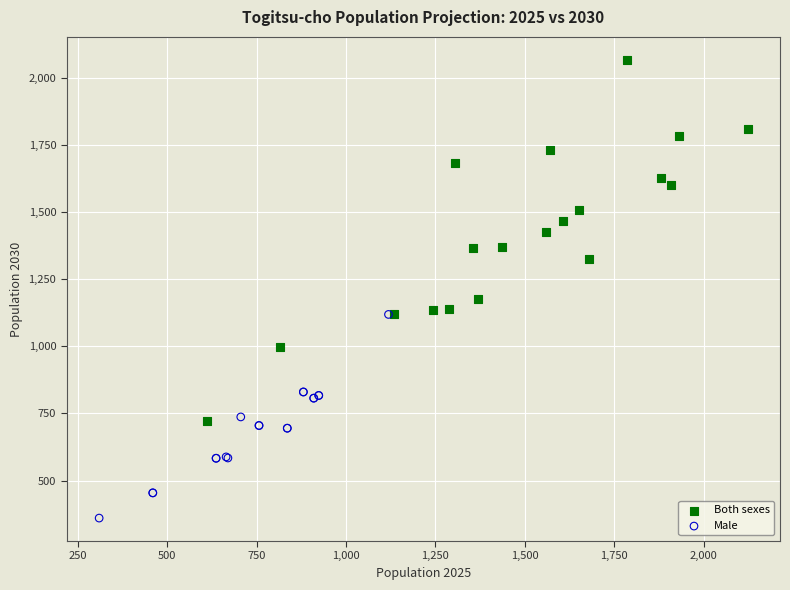

Which series contains the highest Y value?

Both sexes